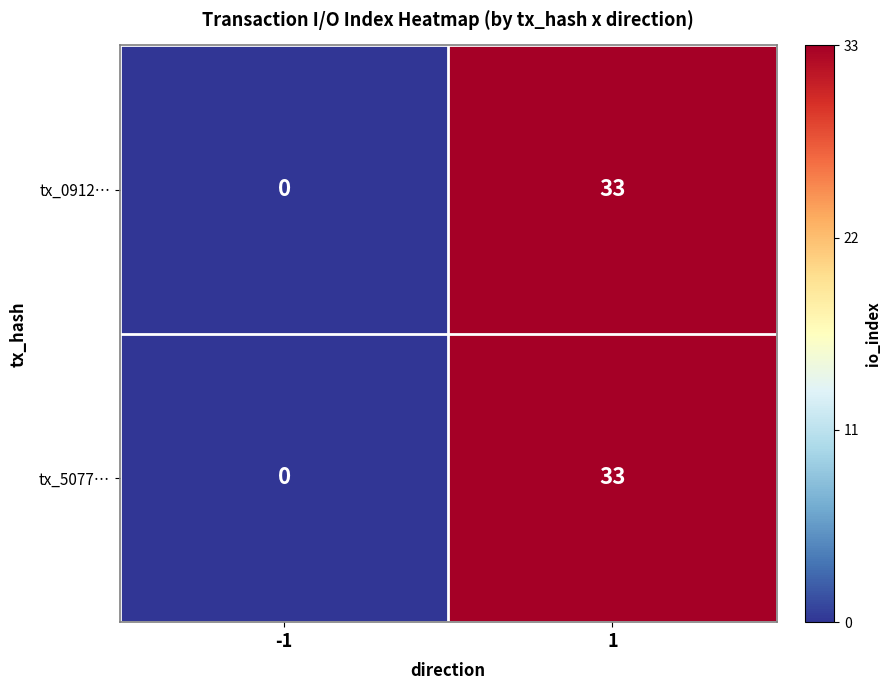

What is the approximate value of tx_5077… at 1?

33